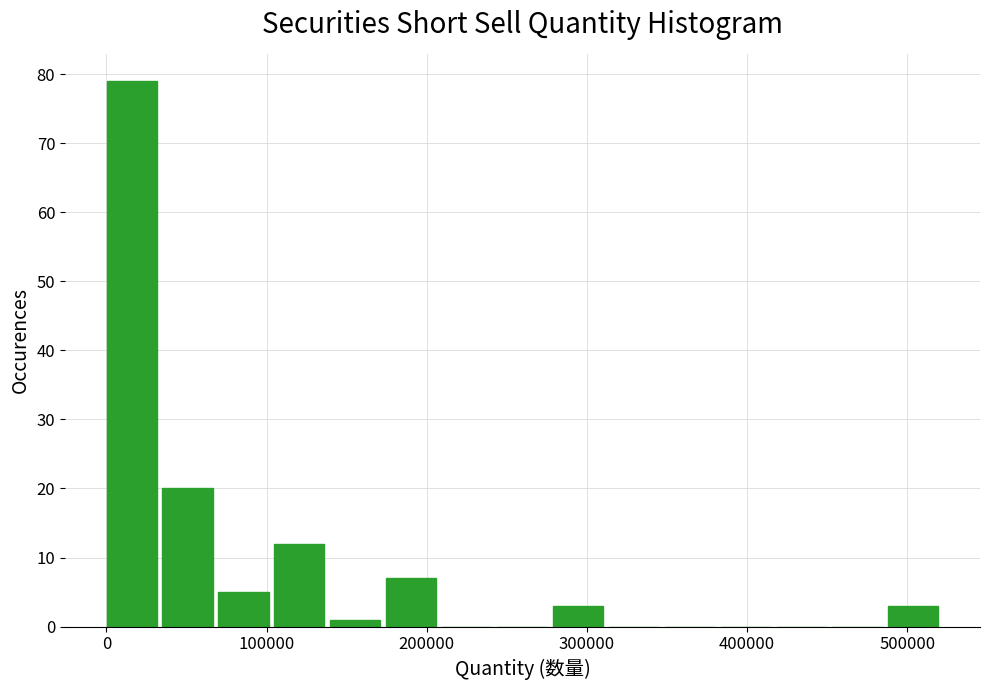

Read against the x-axis, roughly where is the centre of the tallest bar?

20000